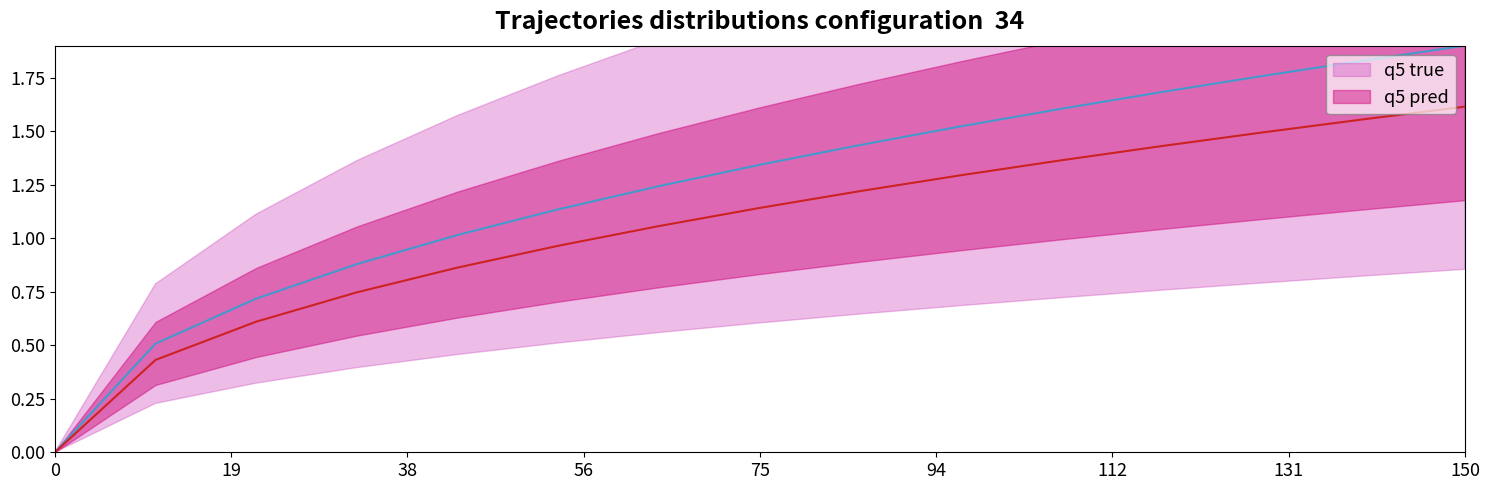

How many positive values does the q5 pred series have?

14